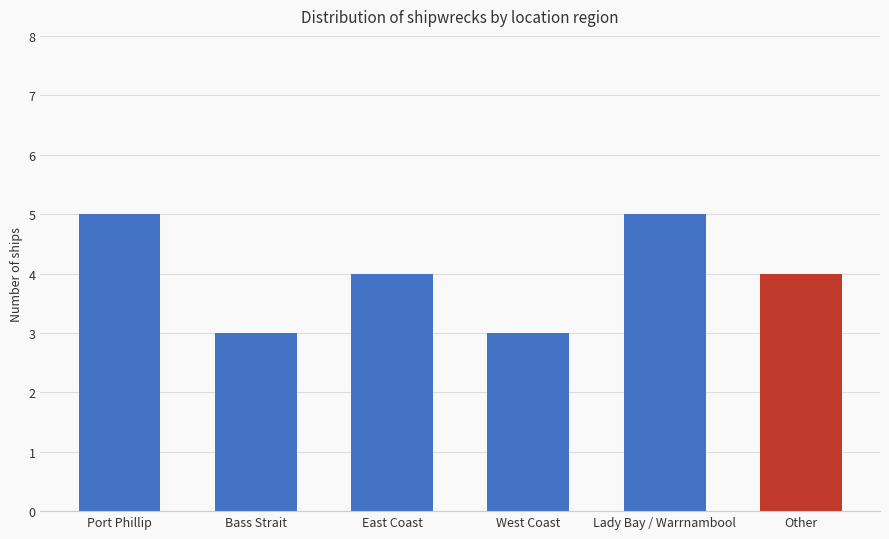

What is the average value?

4